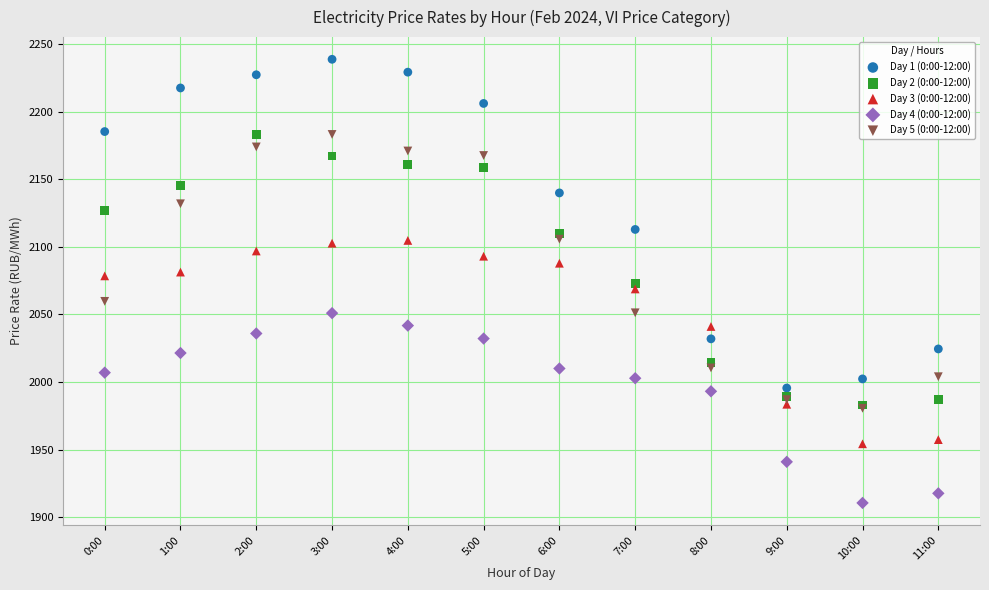

What are all the series names shown in the legend?

Day 1 (0:00-12:00), Day 2 (0:00-12:00), Day 3 (0:00-12:00), Day 4 (0:00-12:00), Day 5 (0:00-12:00)